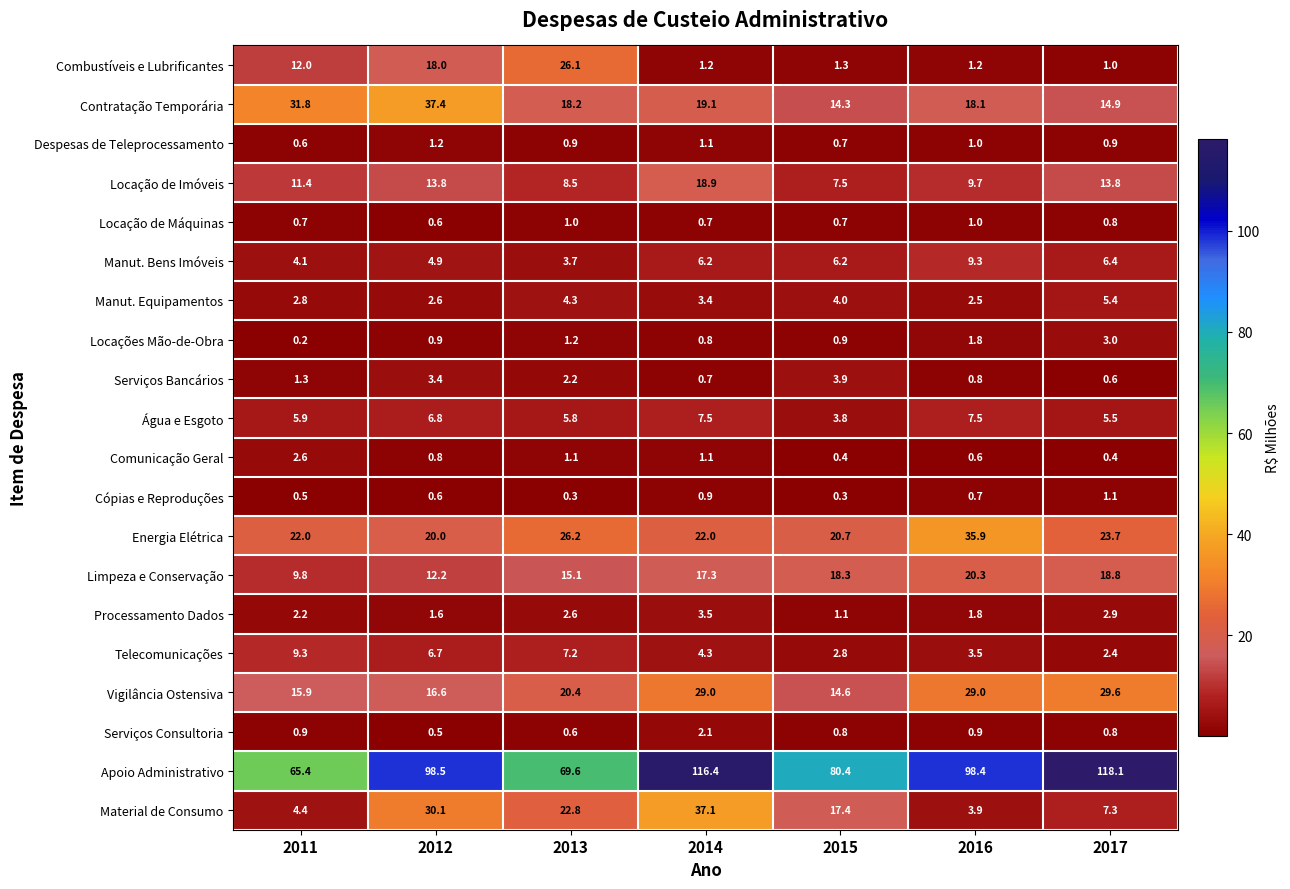

What is the smallest value displayed?

0.2